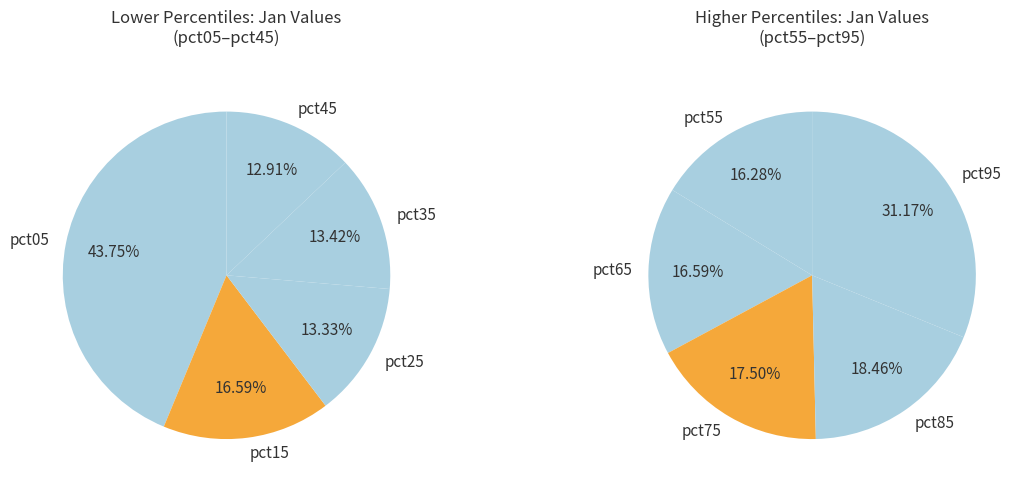

How many slices are in this pie chart?

10